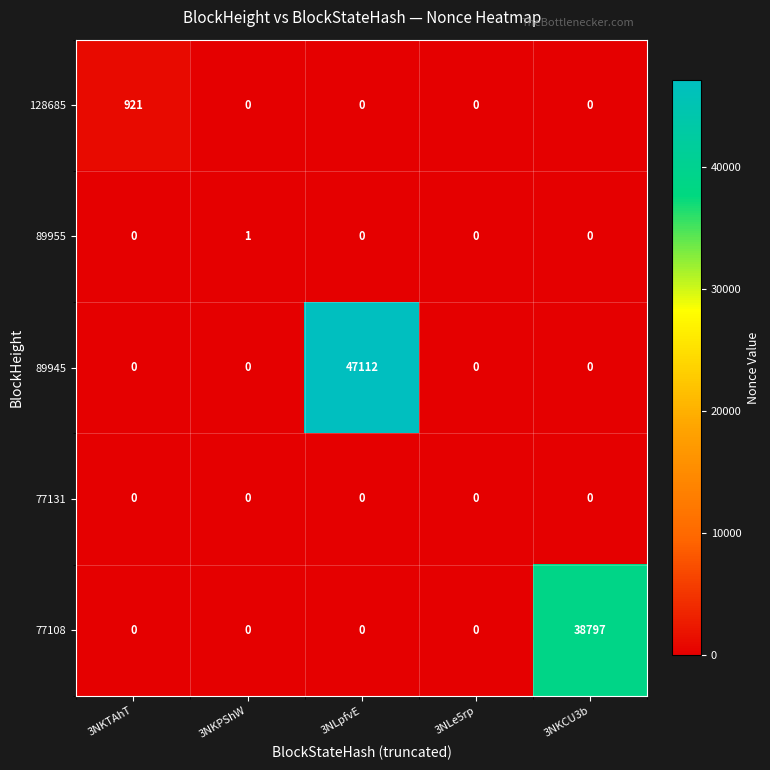

What is the spread (max minus min) of values at 3NKPShW?

1